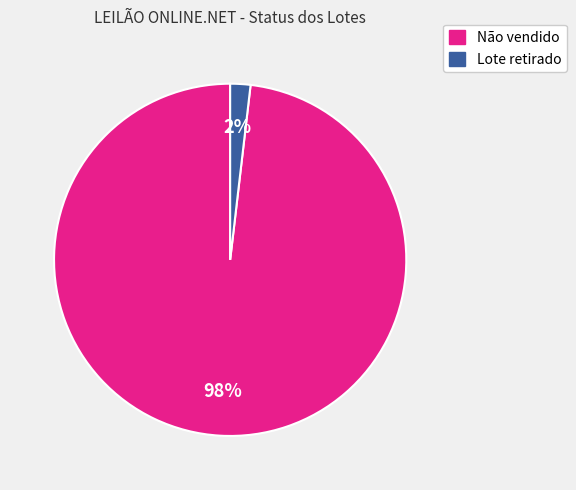

True or false: Lote retirado accounts for 2% of the total.

True